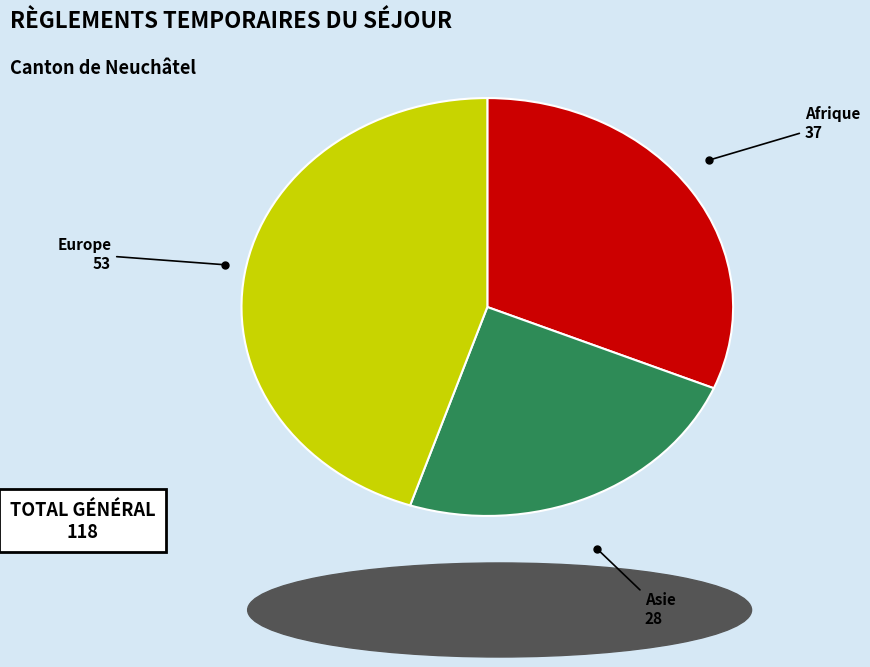

Is there any slice that represents more than half of the pie?

No